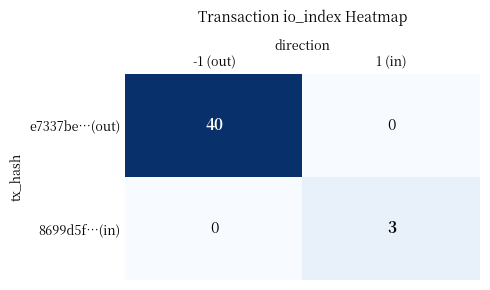

Which series has the largest total across all categories?

e7337be…(out)